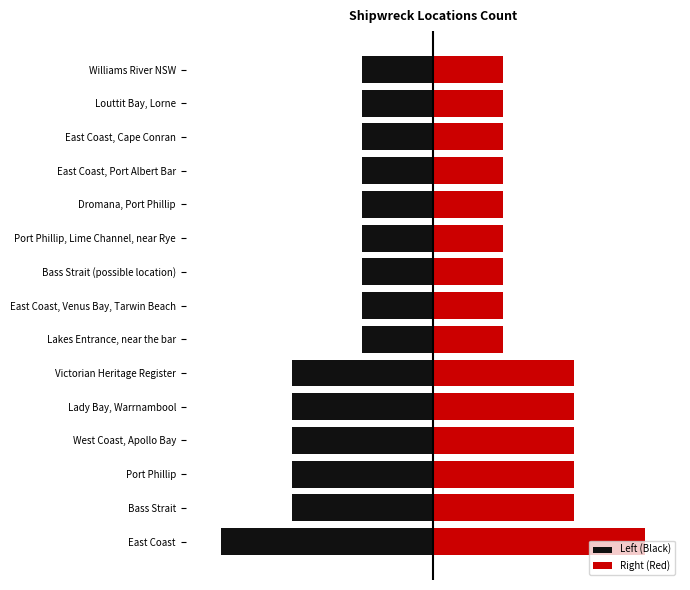

Reading right to left, extract all data points from this chart.

Left (Black): -1	-1	-1	-1	-1	-1	-1	-1	-1	-2	-2	-2	-2	-2	-3
Right (Red): 1	1	1	1	1	1	1	1	1	2	2	2	2	2	3